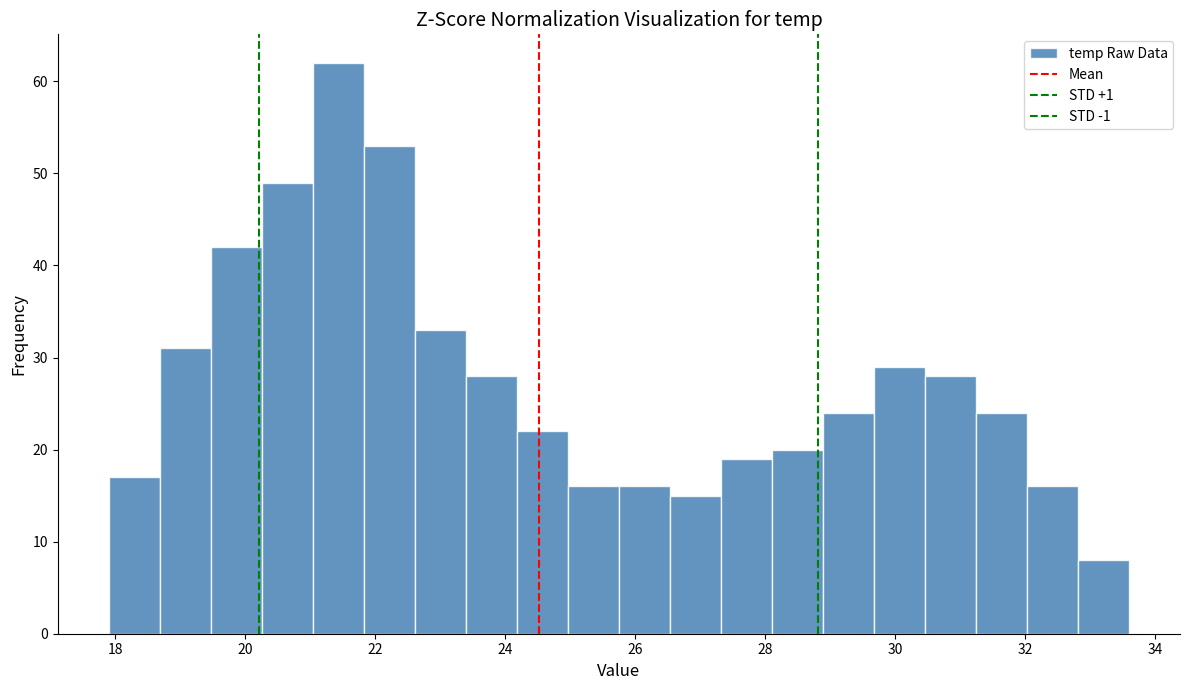

Read against the x-axis, roughly where is the centre of the tallest bar?

21.4